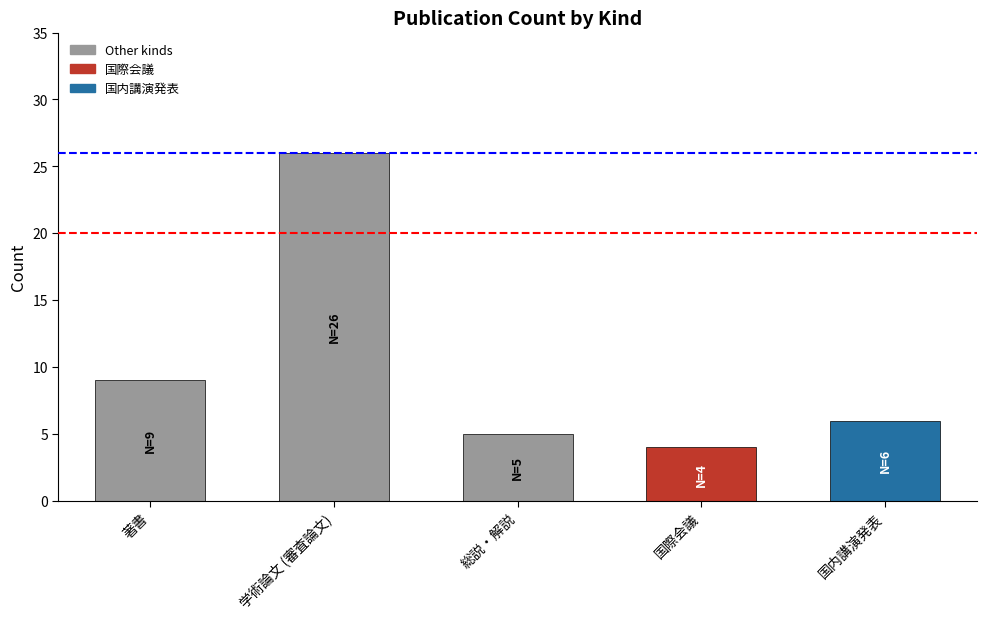

Rank the categories by value from highest to lowest.

学術論文 (審査論文), 著書, 国内講演発表, 総説・解説, 国際会議